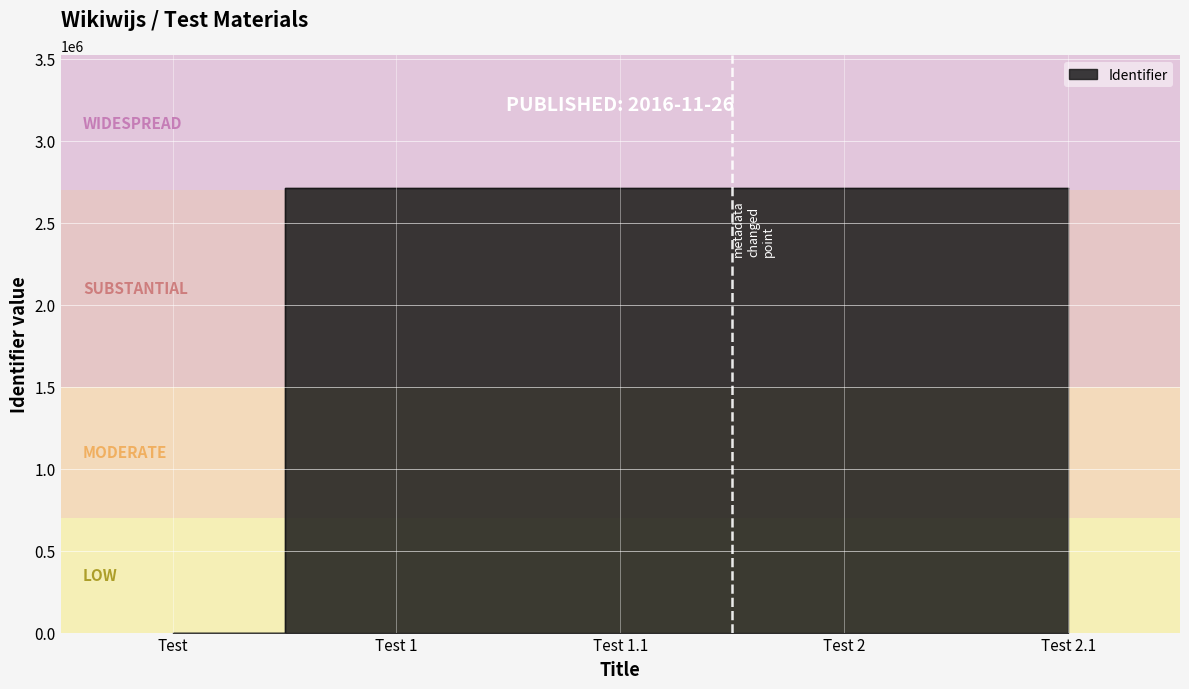

Reading left to right, extract all data points from this chart.

0	2710000	2710001	2710008	2710009